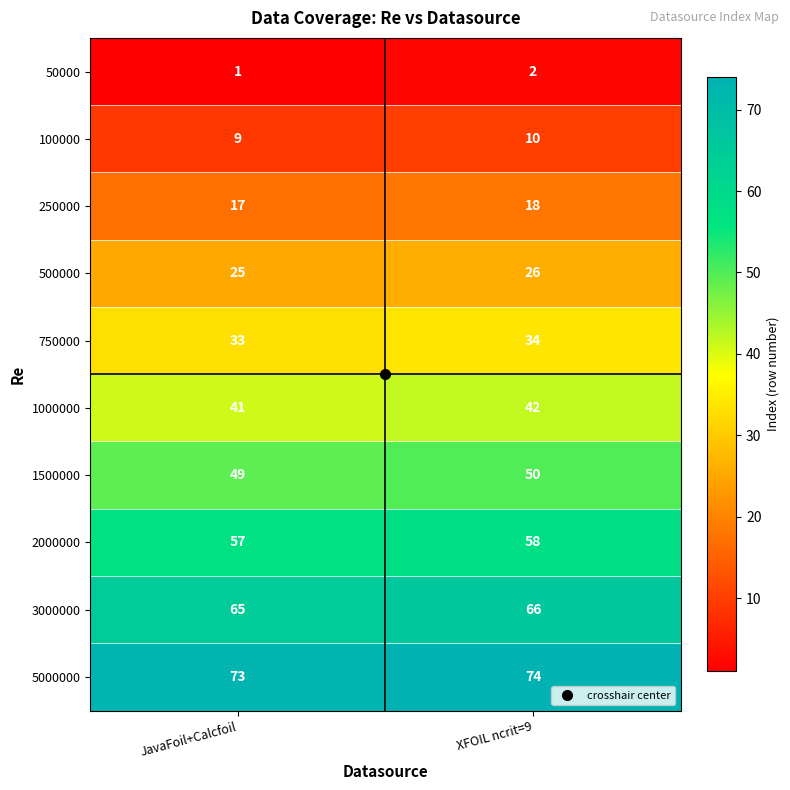

At which label is 100000 closest to 9?

JavaFoil+Calcfoil